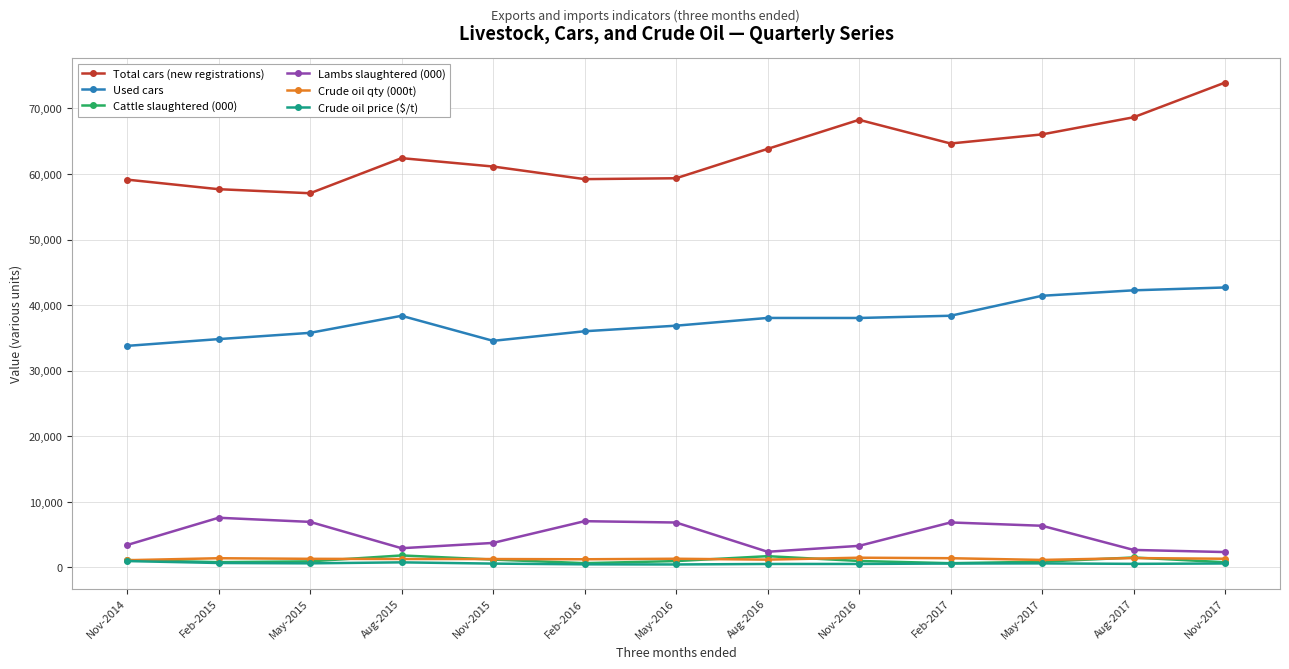

At how many categories does at least one series exceed 70606?

1